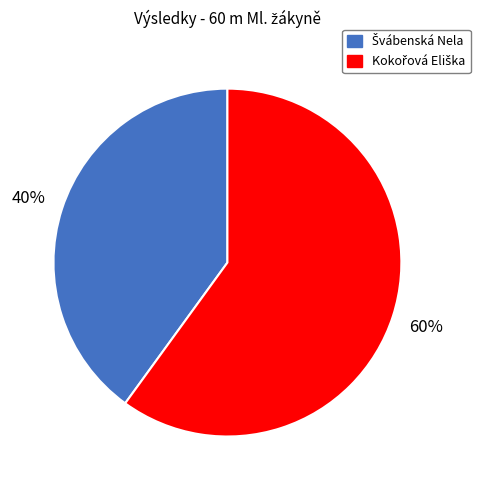

How many segments does this pie chart have?

2